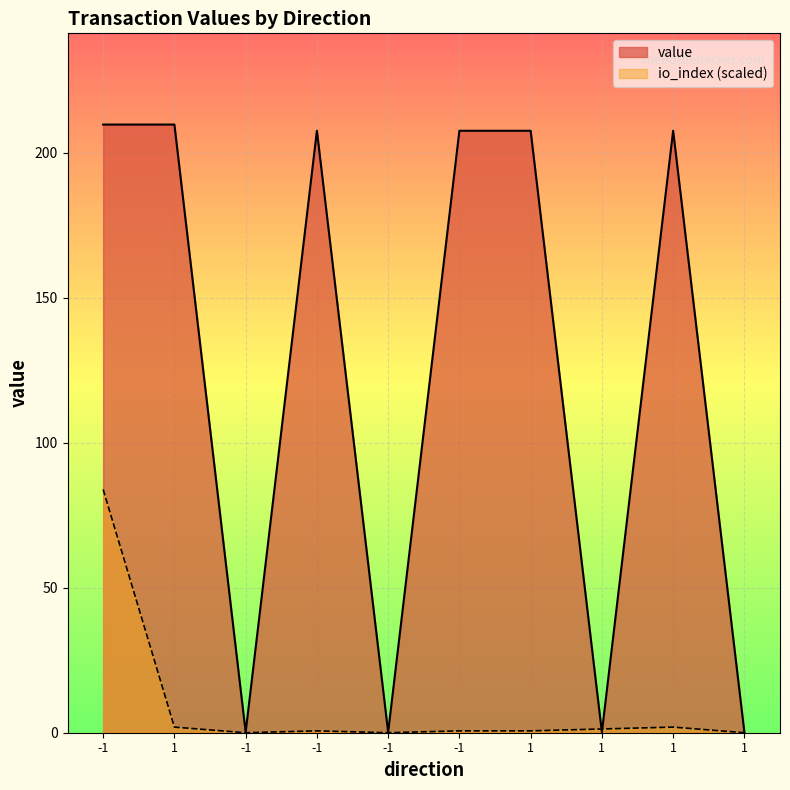

The value of io_index at 1 is 1.3. True or false?

True